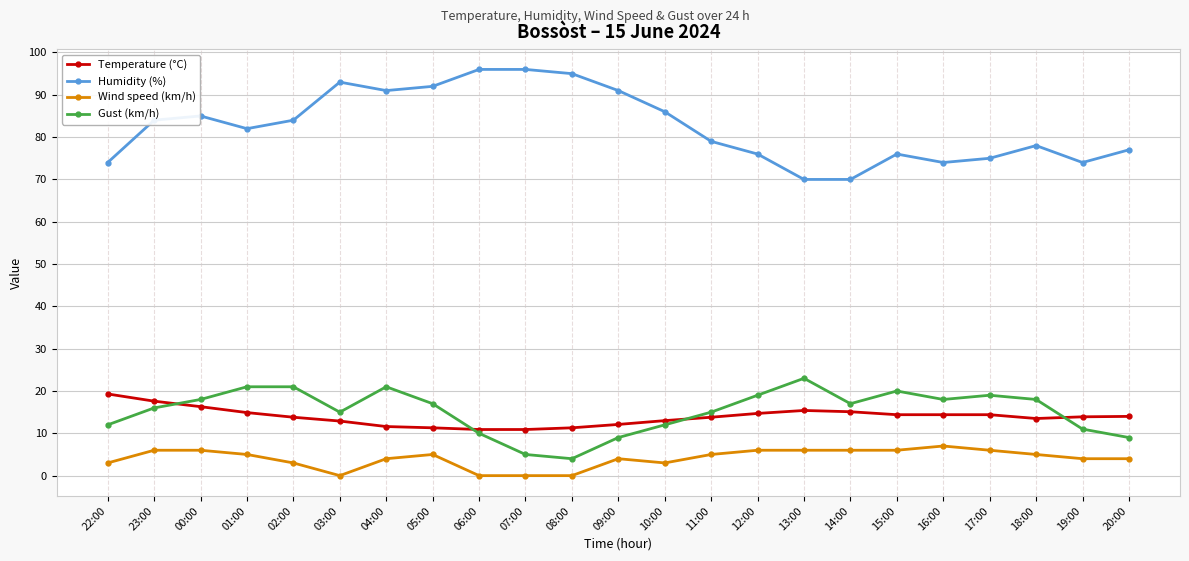

What is the maximum value for Wind speed (km/h)?

7.0